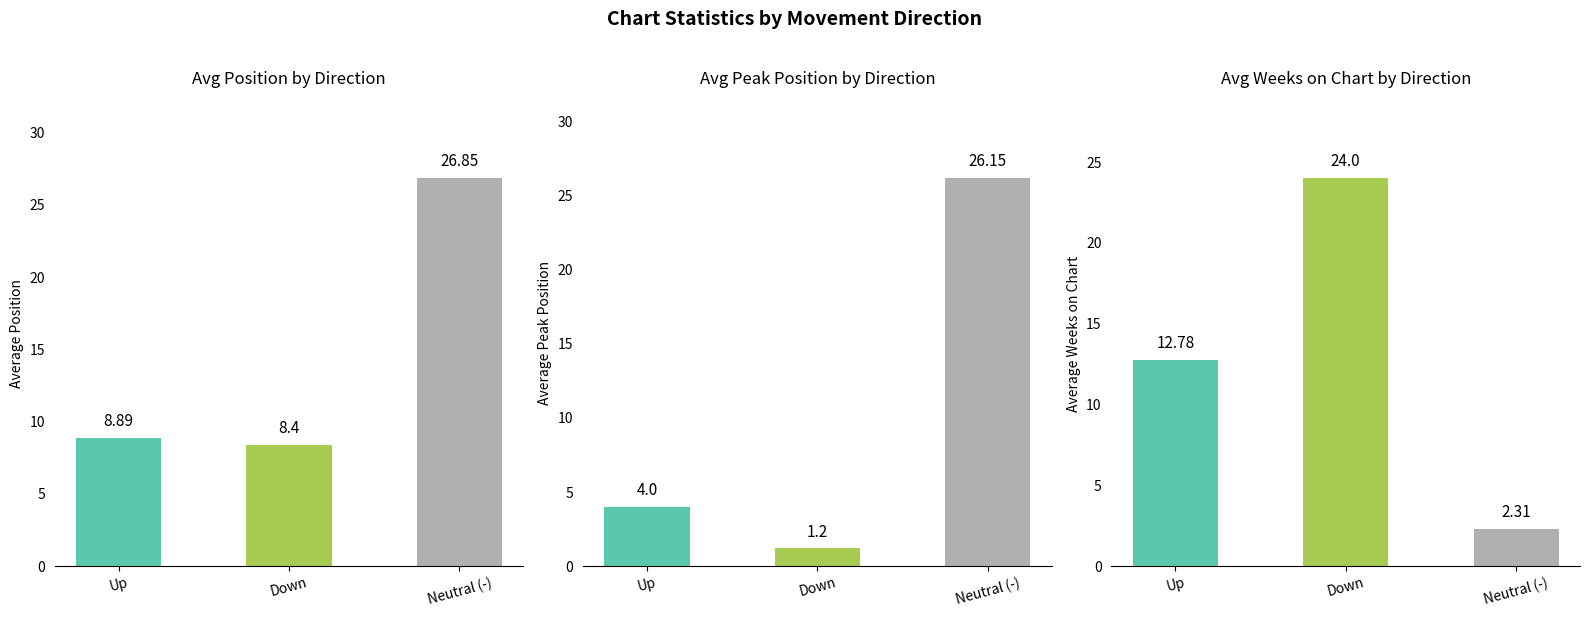

True or false: Avg Weeks on Chart has a value of 3.6 at Neutral (-).

False